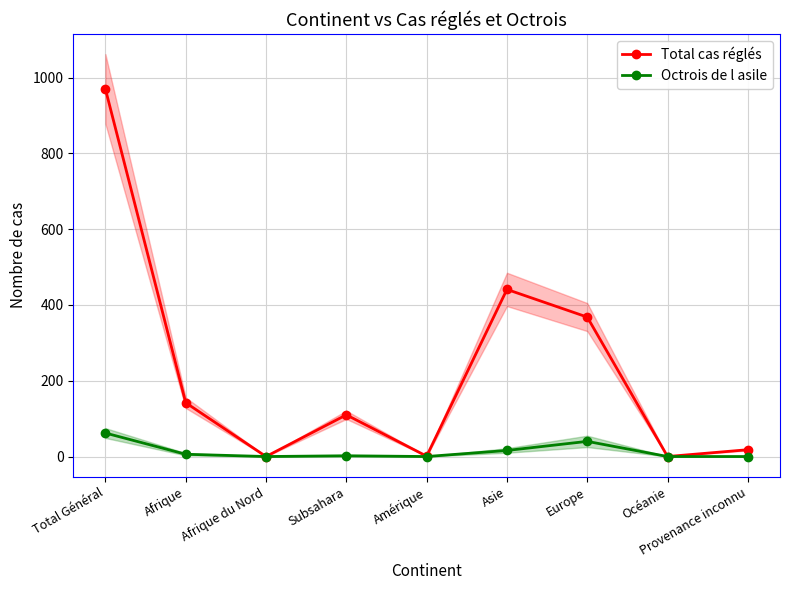

Where is the first local minimum for Octrois de l asile?

Afrique du Nord